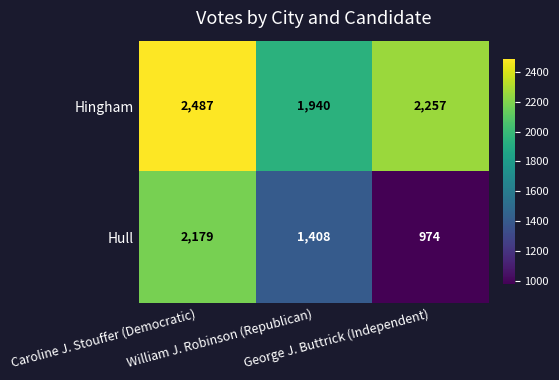

What is the average value of the Hull series?

1520